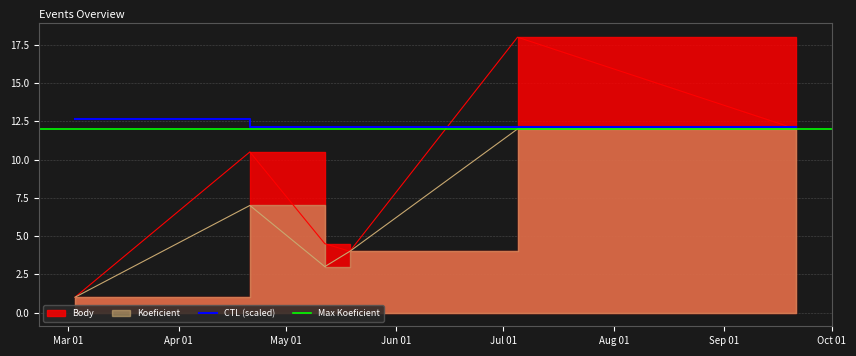

True or false: Koeficient and Body cross at least once.

False